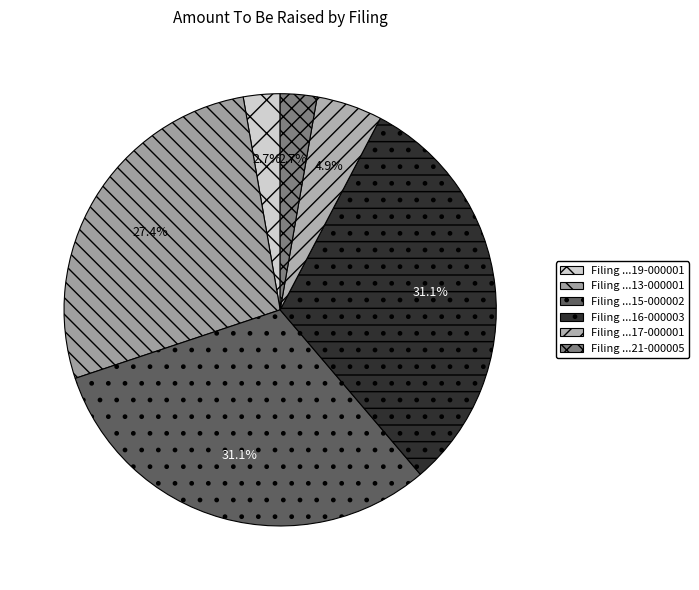

What is the smallest slice in the pie chart?

0001594353-19-000001